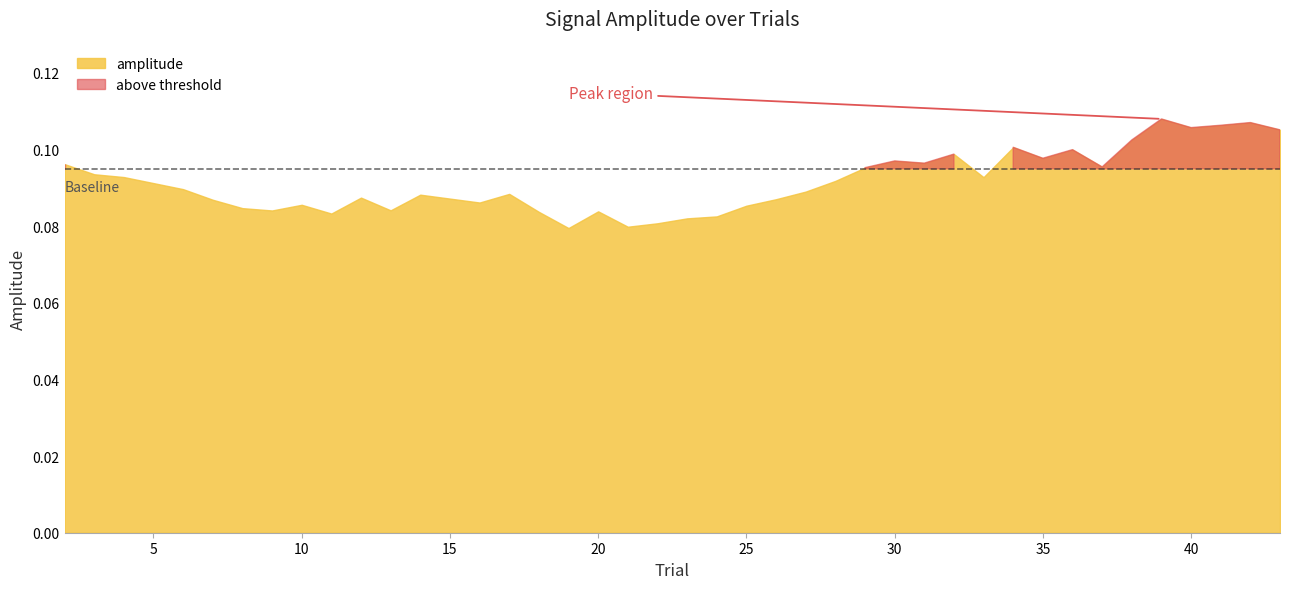

What is the maximum value shown in the chart?

0.1